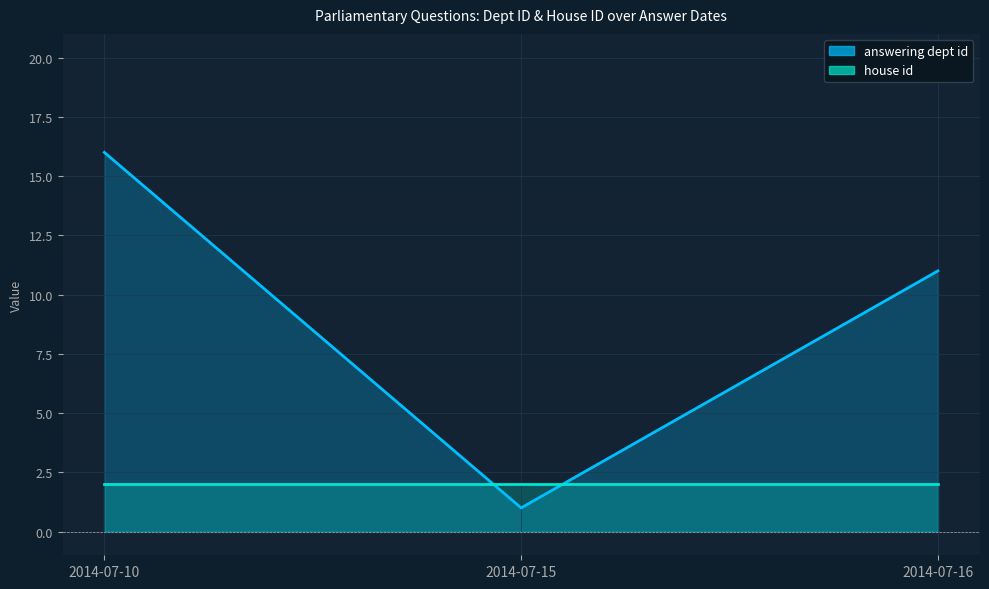

Count the values in the range 1 to 16.

3